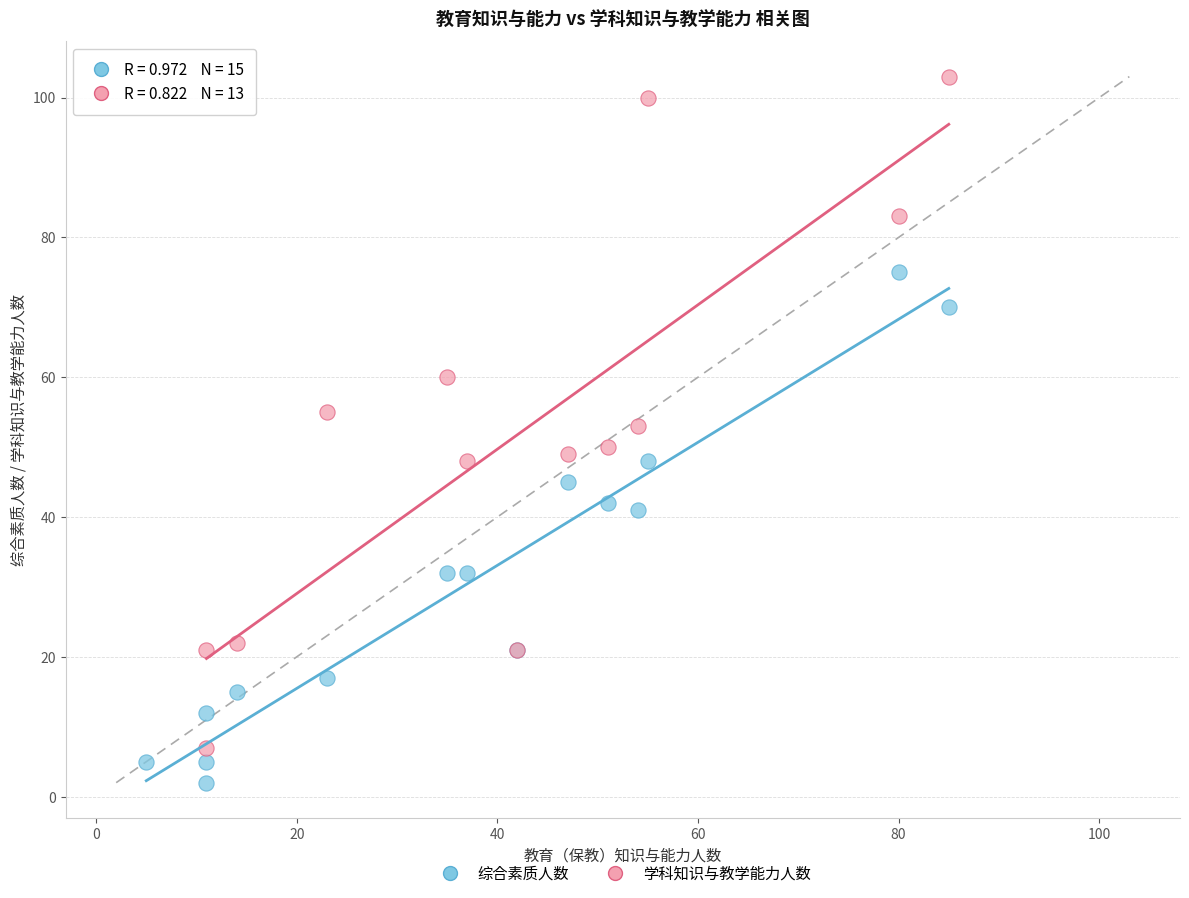

Which series reaches the minimum Y coordinate?

综合素质人数